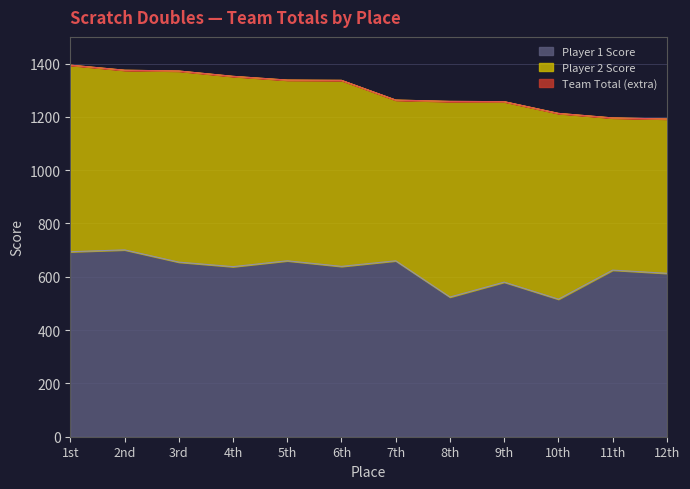

Which has a higher value, 3rd or 6th?

3rd